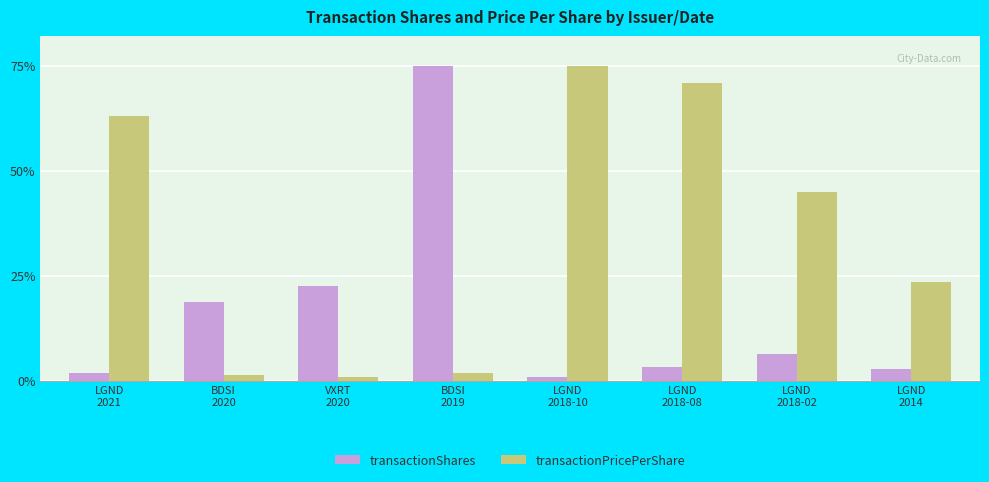

Where does the transactionPricePerShare series first go above 44?

LGND
2021